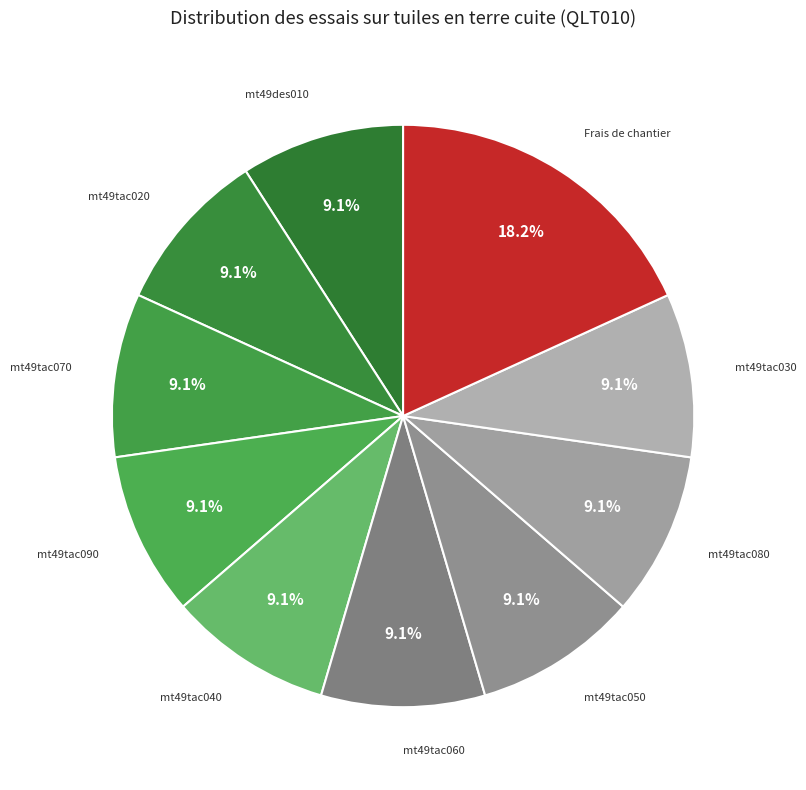

How many slices are in this pie chart?

10